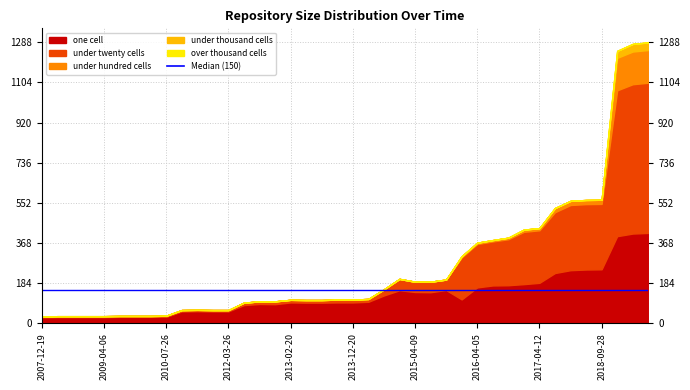

After their last crossing, which series has the higher values: under_twenty_cells or one_cell?

under_twenty_cells